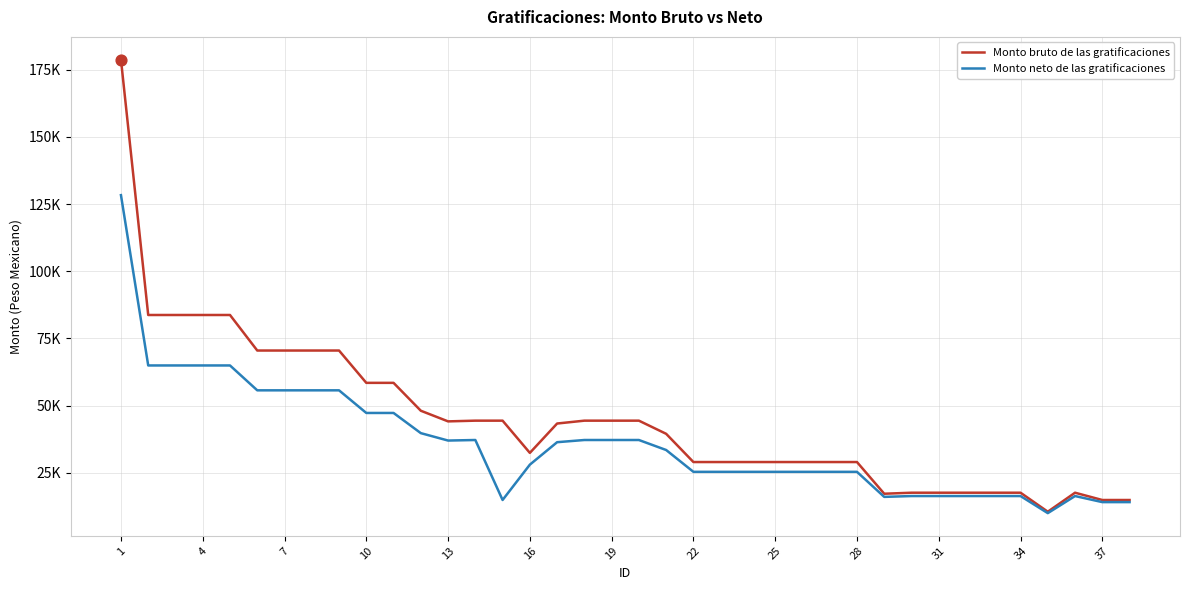

What are all the series names shown in the legend?

Monto bruto de las gratificaciones, Monto neto de las gratificaciones